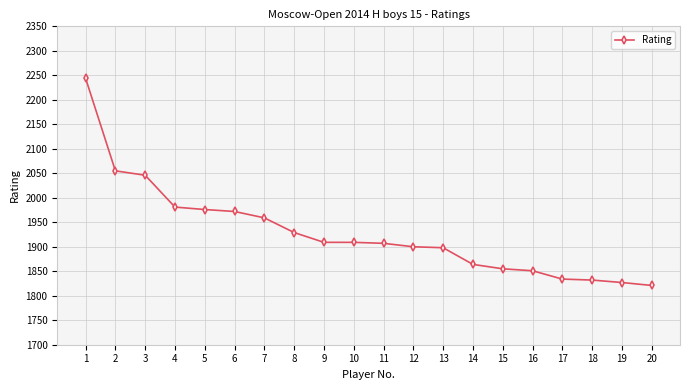

At which label is the value closest to 2032?

3